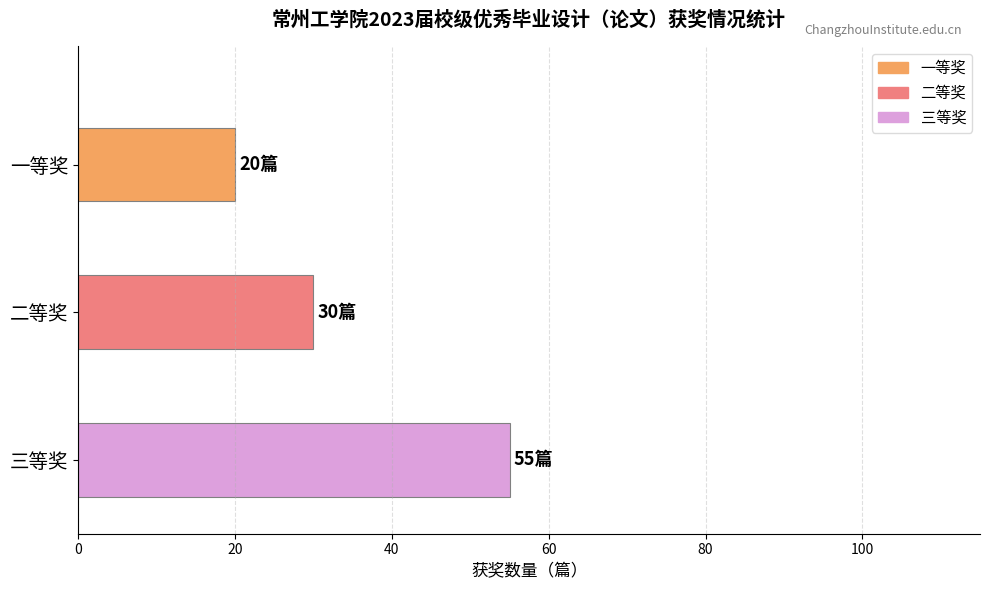

Count the number of categories in the chart.

3